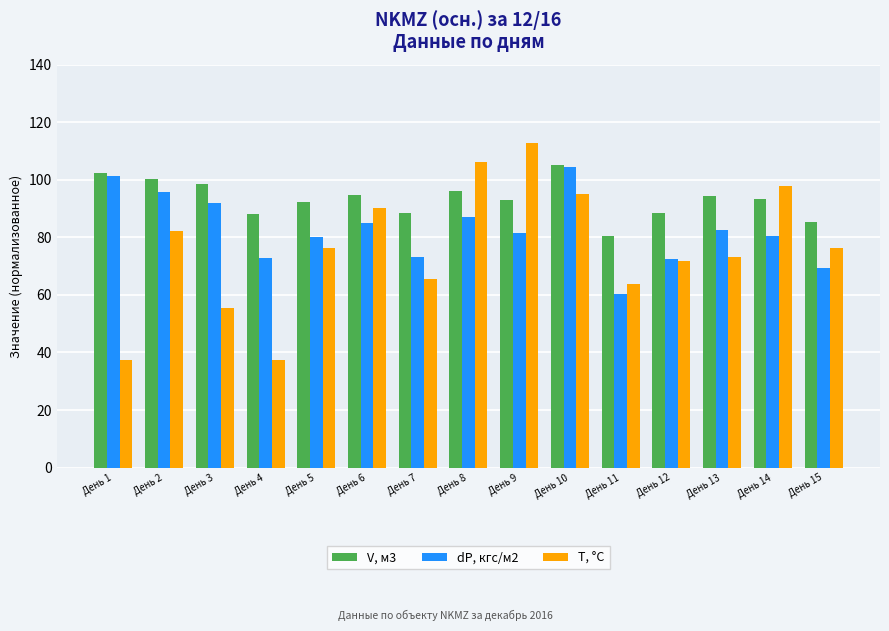

List the series in order of their peak value, lowest first.

dP, кгс/м2, V, м3, T, °C